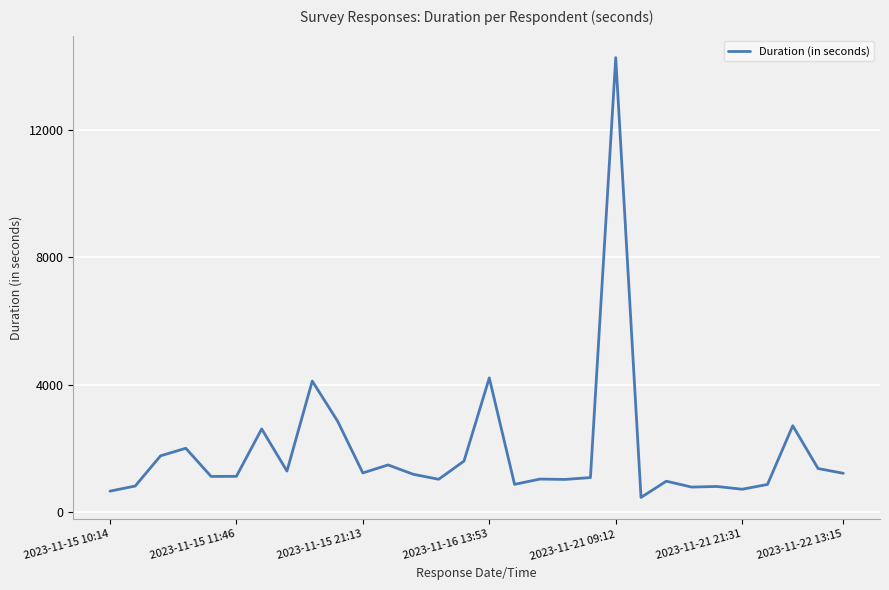

What is the average value?

1911